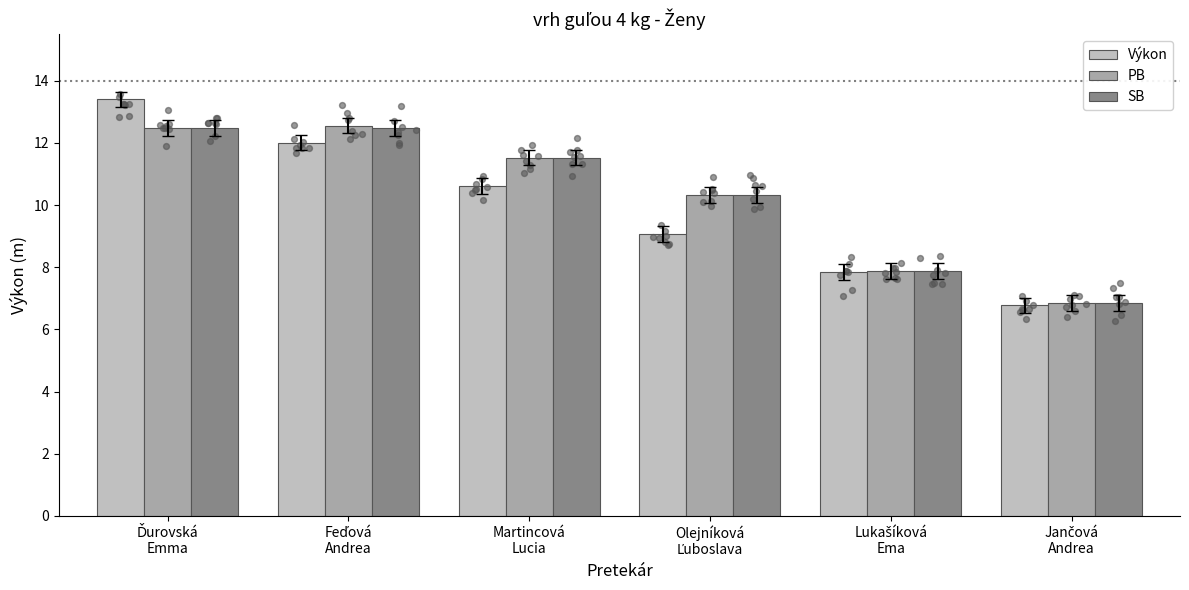

Which series reaches the maximum Y coordinate?

Výkon